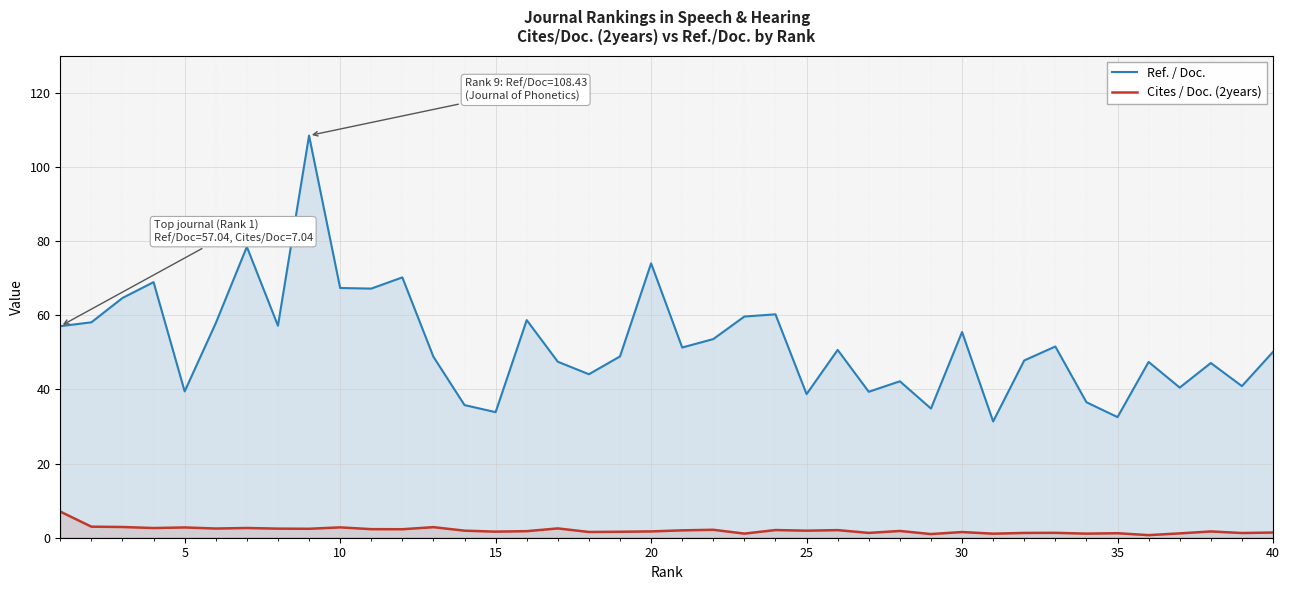

Which series has the largest total across all categories?

Ref. / Doc.